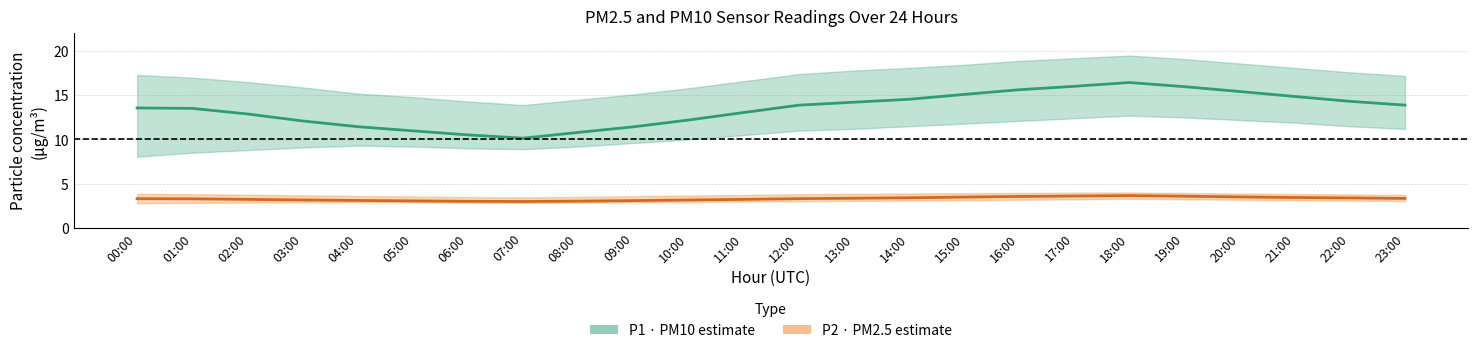

What is the sum of all P2 (PM2.5) mean values?

79.1